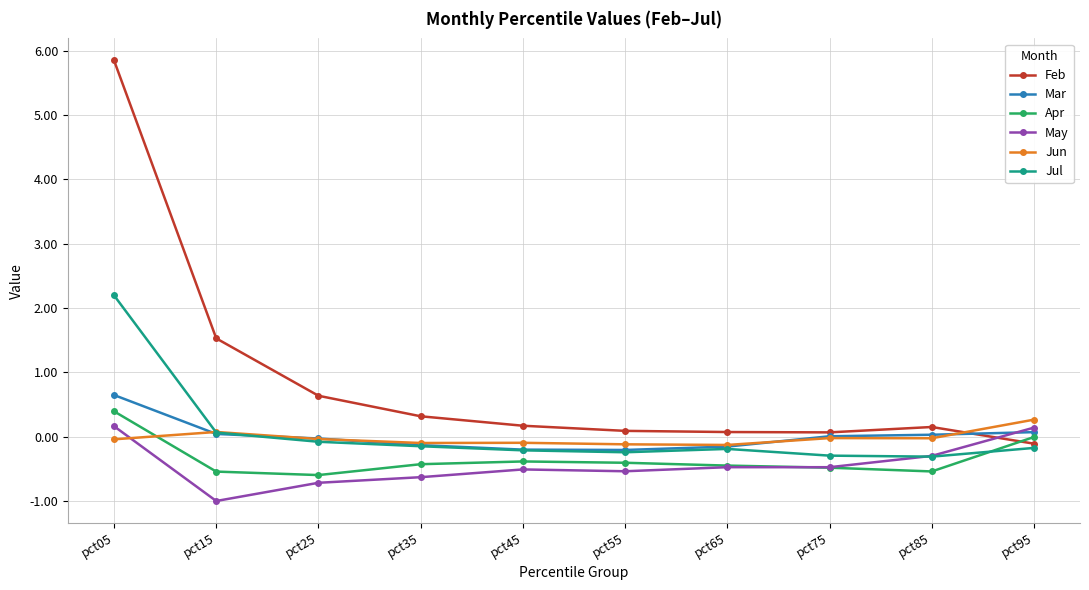

True or false: Feb has a value of 0.2 at pct45.

True